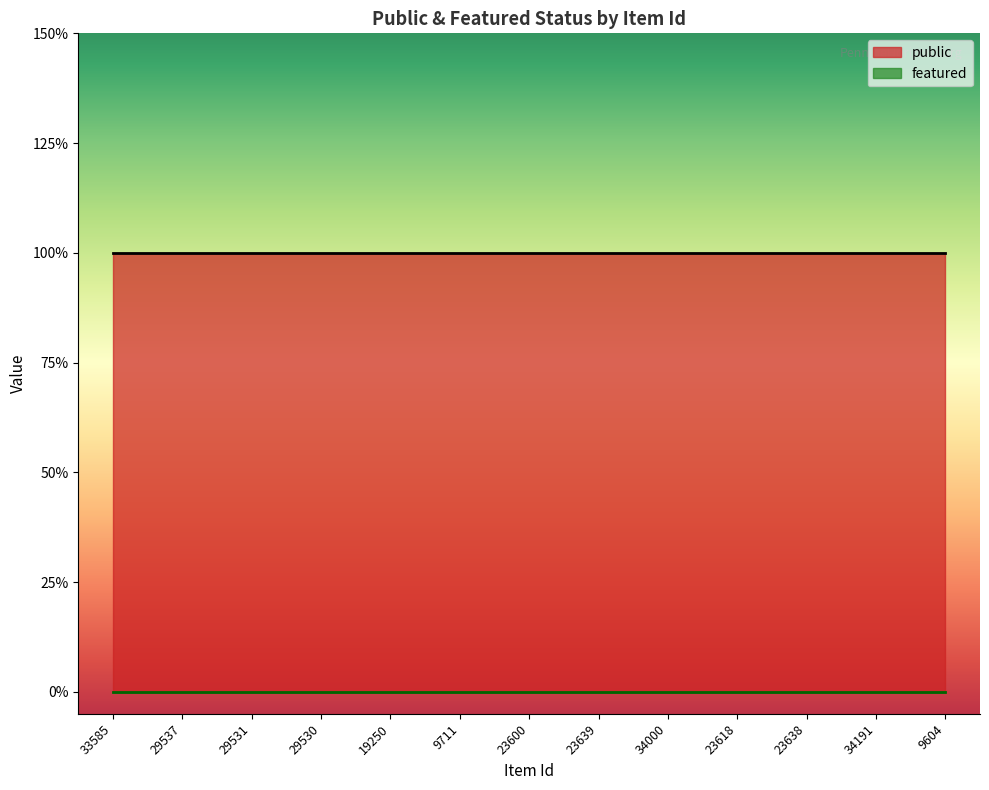

True or false: public and featured intersect in this chart.

False